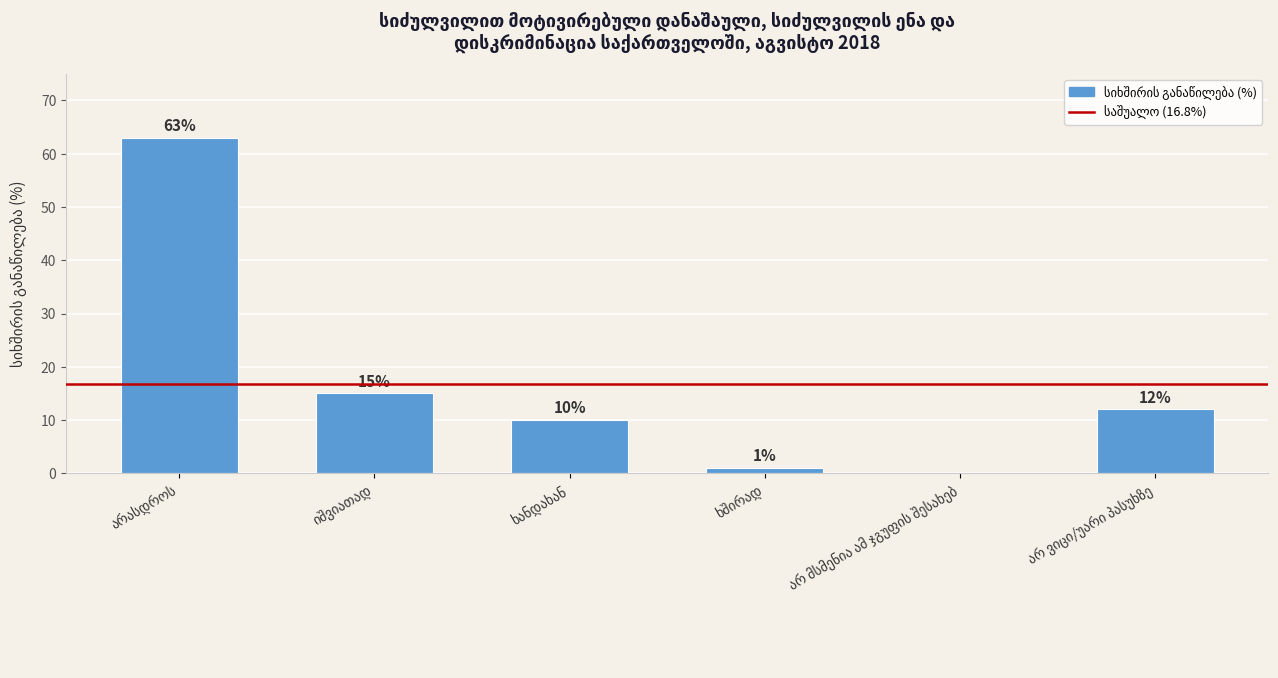

What is the sum of all values?

101